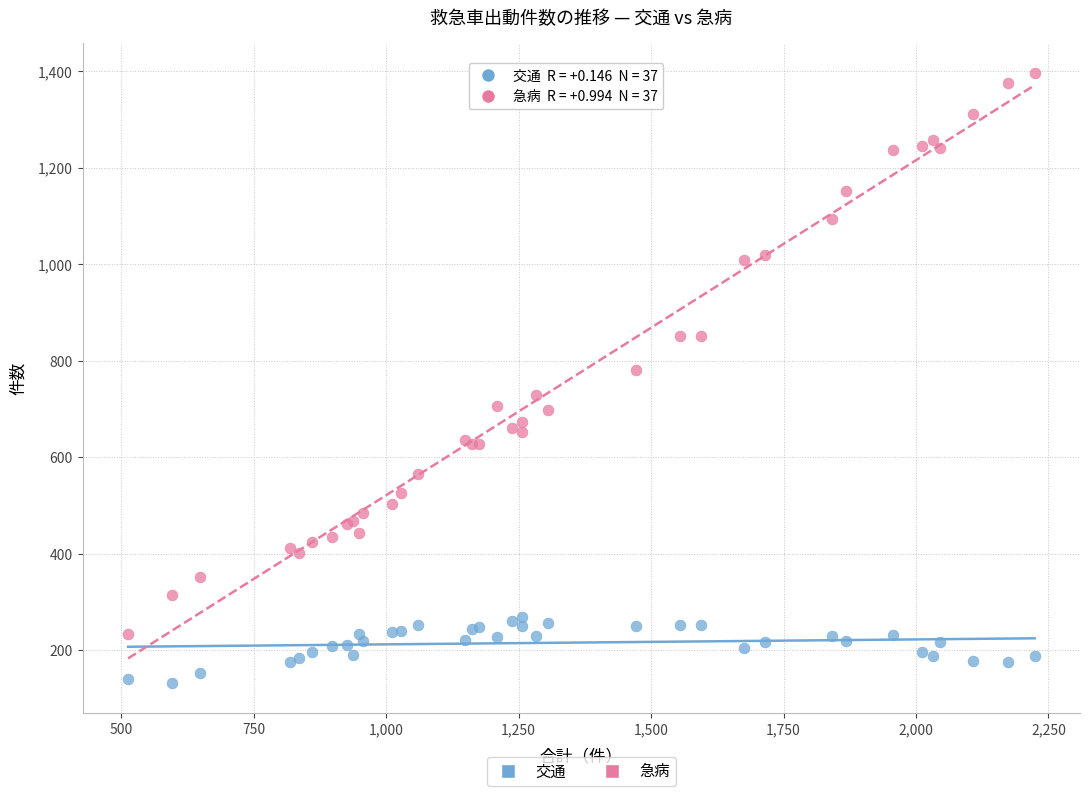

Which series has the widest spread of Y values?

急病